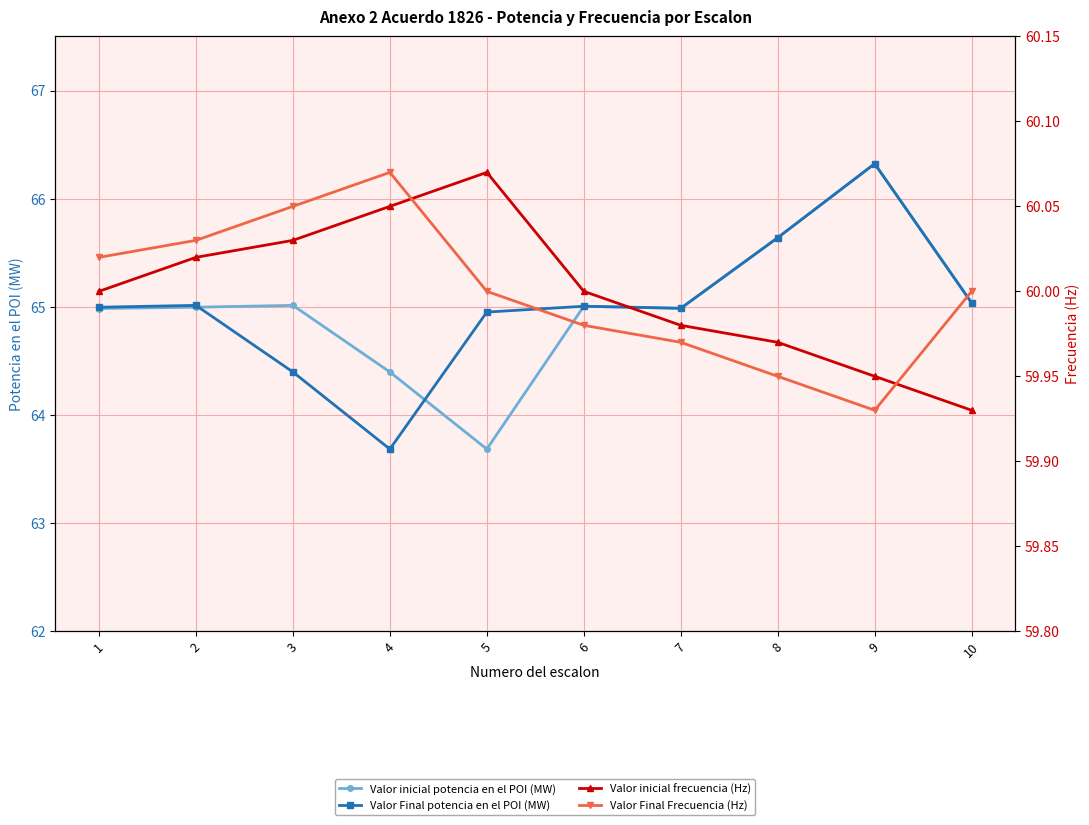

Reading left to right, list all the values displayed in this chart.

Valor inicial potencia en el POI (MW): 1=65.0	2=65.0	3=65.0	4=64.4	5=63.7	6=65.0	7=65.0	8=65.6	9=66.3	10=65.0
Valor Final potencia en el POI (MW): 1=65.0	2=65.0	3=64.4	4=63.7	5=65.0	6=65.0	7=65.0	8=65.6	9=66.3	10=65.0
Valor inicial frecuencia (Hz): 1=60.0	2=60.0	3=60.0	4=60.0	5=60.1	6=60.0	7=60.0	8=60.0	9=60.0	10=59.9
Valor Final Frecuencia (Hz): 1=60.0	2=60.0	3=60.0	4=60.1	5=60.0	6=60.0	7=60.0	8=60.0	9=59.9	10=60.0